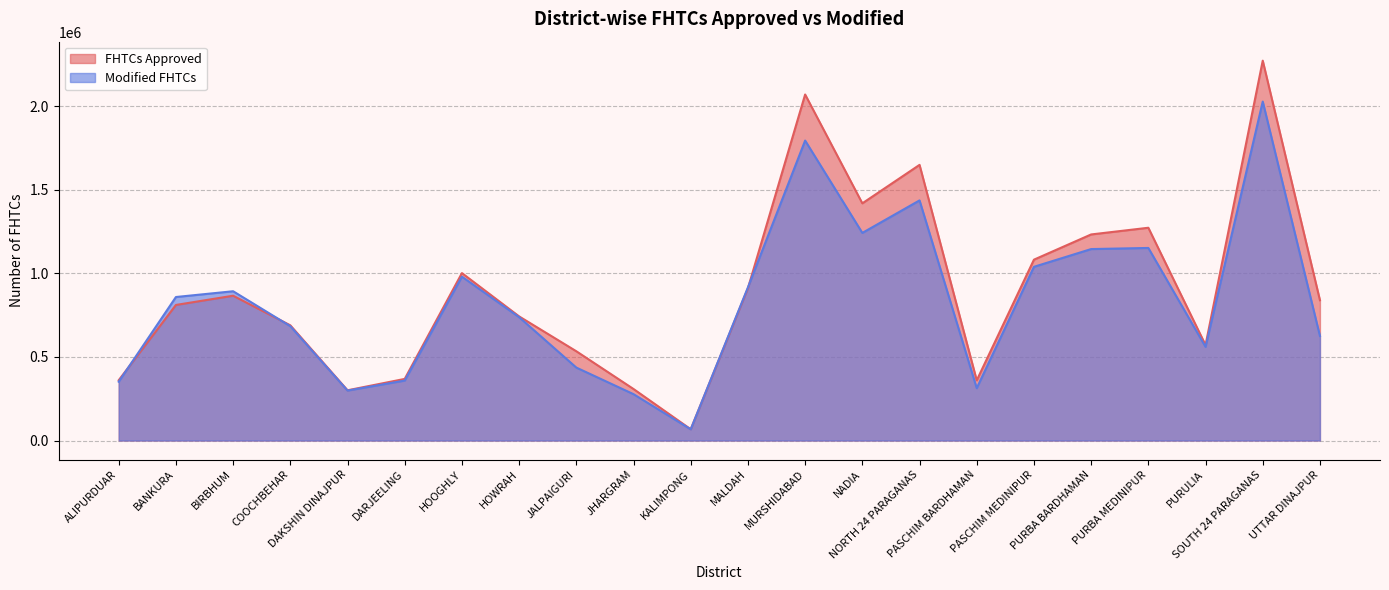

At how many categories does at least one series exceed 1633715?

3